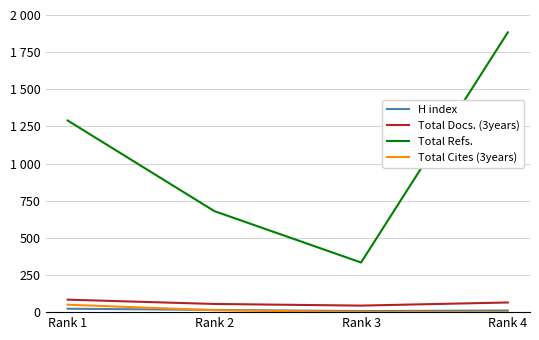

Read the H index value at Rank 1.

23